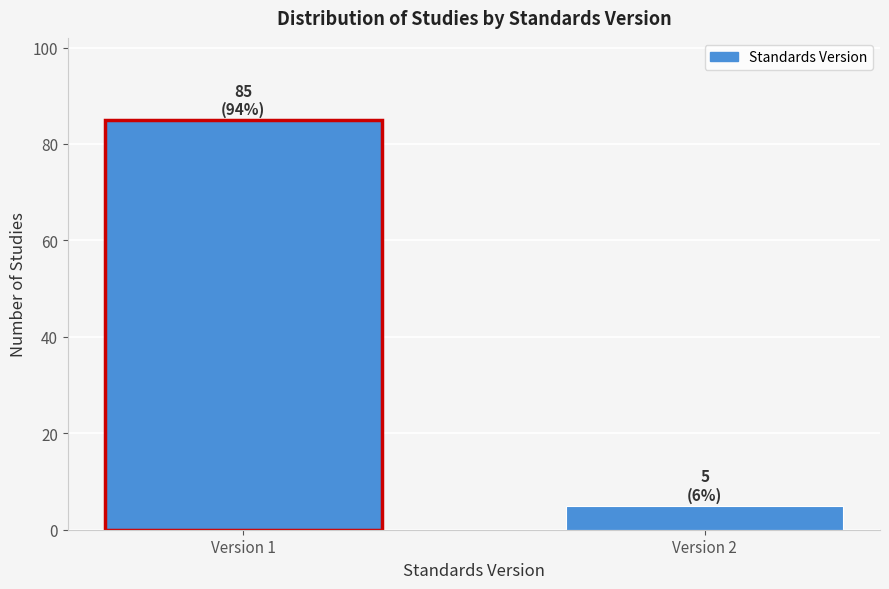

Reading right to left, what are all the values shown in this chart?

Version 2=5	Version 1=85